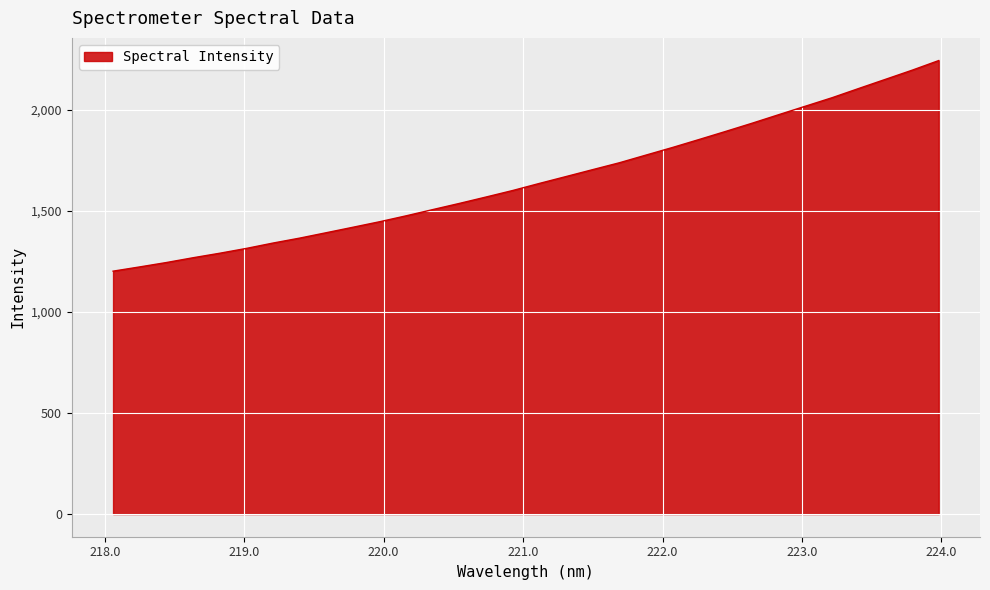

Reading right to left, transcribe all the data shown in this chart.

2245.3	2197.6	2152.4	2107.4	2061.7	2019.8	1977.9	1935.7	1894.8	1854.7	1815.1	1777.3	1739.3	1705.3	1671.1	1637.1	1602.1	1569.9	1538.2	1507.6	1476.8	1447.3	1420.0	1393.0	1366.2	1341.8	1315.2	1291.3	1269.0	1245.3	1223.6	1202.6